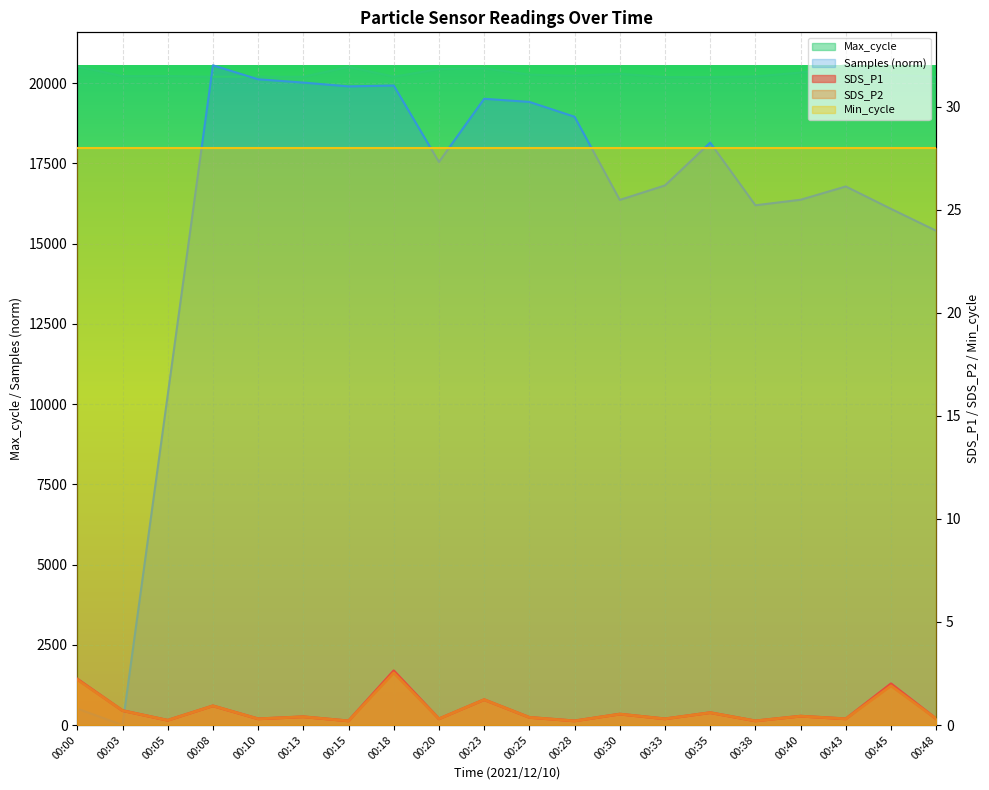

Reading left to right, what are all the values shown in this chart?

SDS_P1: 2.2	0.7	0.2	0.9	0.3	0.4	0.2	2.6	0.3	1.2	0.4	0.2	0.5	0.3	0.6	0.2	0.4	0.3	2.0	0.3
SDS_P2: 2.2	0.7	0.2	0.9	0.3	0.4	0.2	2.5	0.3	1.2	0.4	0.2	0.5	0.3	0.6	0.2	0.4	0.3	1.9	0.3
Max_cycle: 20524.0	20220.0	20225.0	20201.0	20205.0	20201.0	20509.0	20205.0	20440.0	20467.0	20268.0	20231.0	20292.0	20192.0	20193.0	20212.0	20332.0	20558.0	20260.0	20201.0
Samples: 510.9	0.0	10281.7	20558.0	20122.4	20020.3	19902.0	19928.8	17546.6	19514.8	19418.0	18955.5	16363.6	16815.3	18148.9	16196.9	16369.0	16783.0	16084.0	15401.0